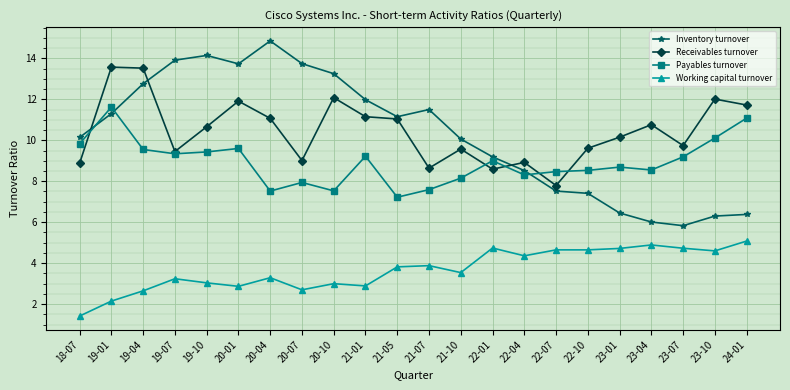

True or false: Working capital turnover and Payables turnover intersect in this chart.

False